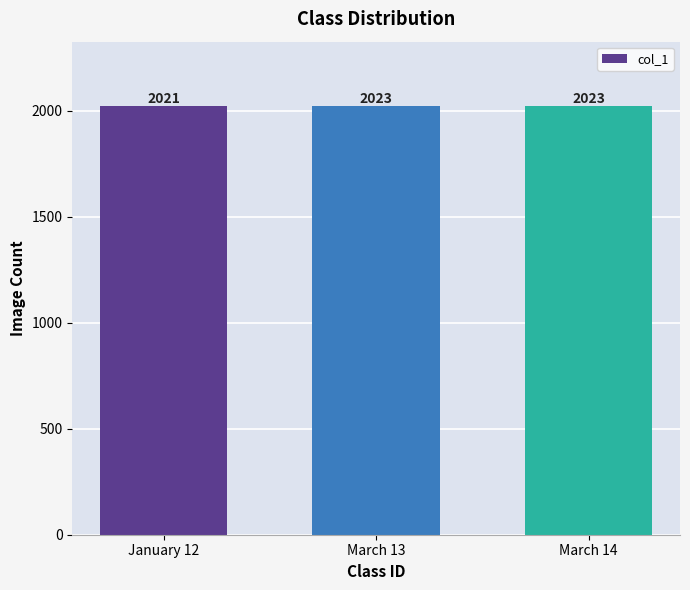

How many values are between 2021 and 2023?

3